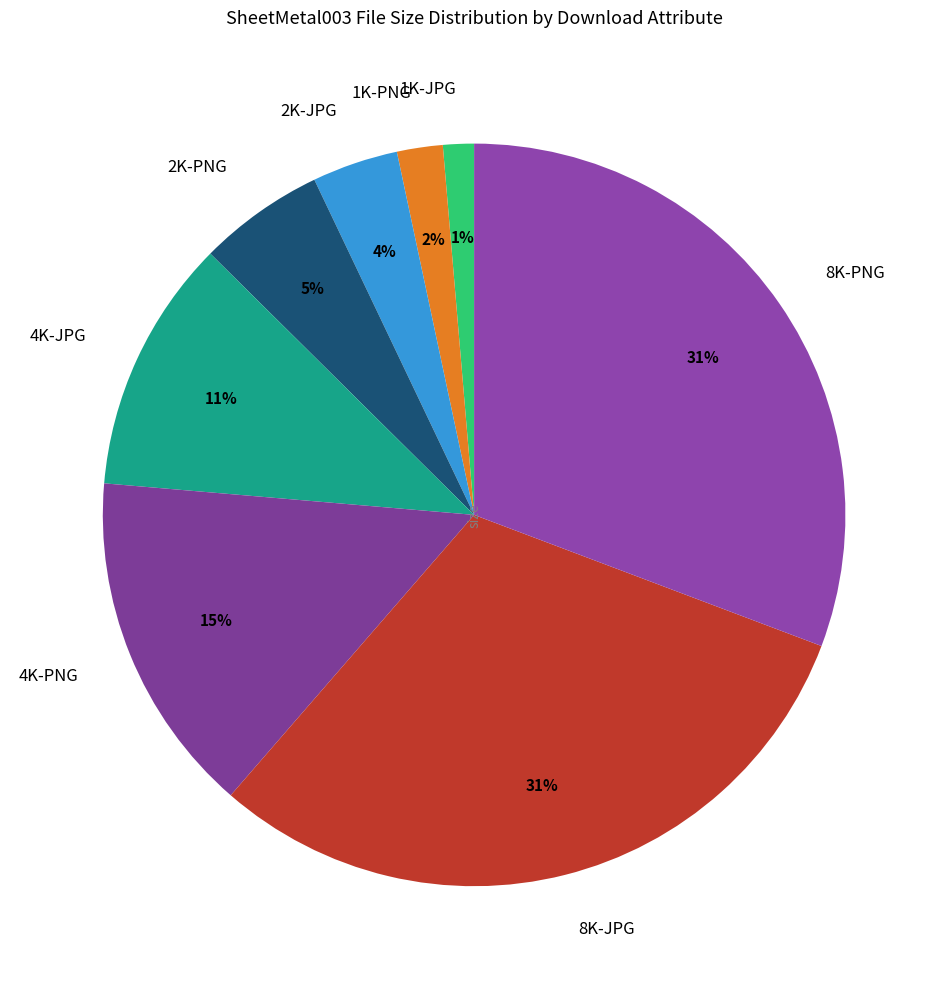

How many segments does this pie chart have?

8